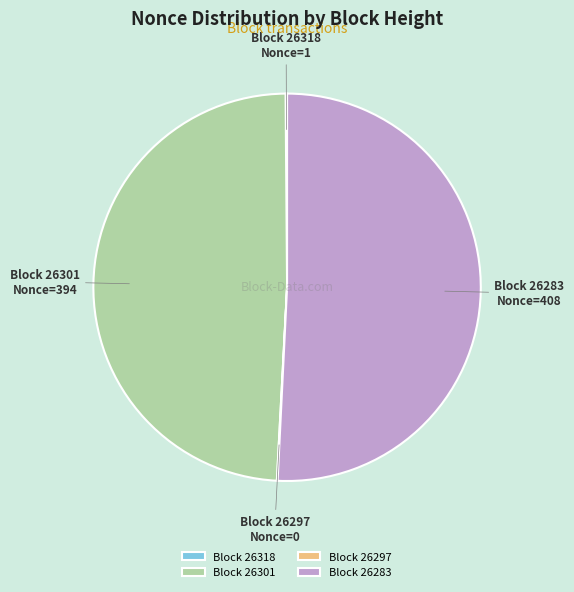

Which category has the biggest portion of the pie?

Block 26283